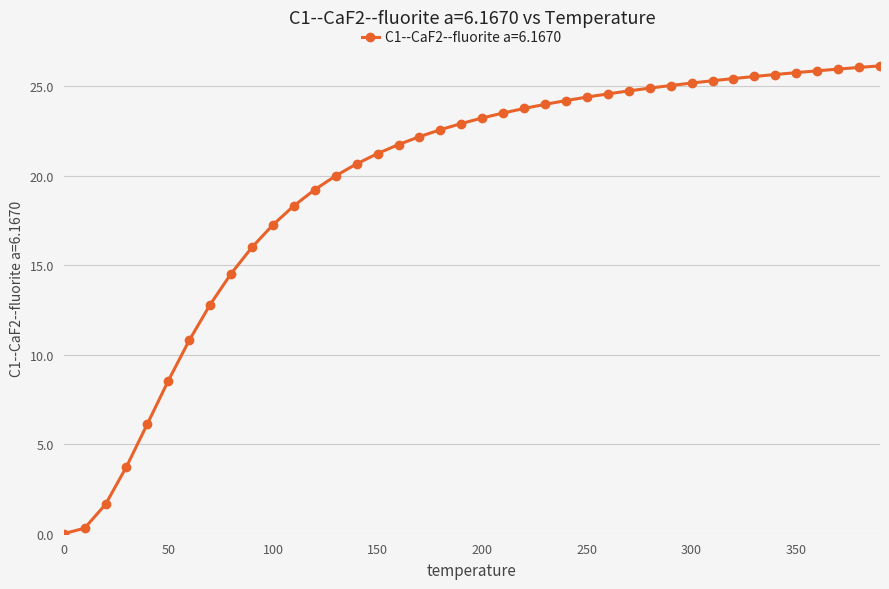

What is the sum of all values?

779.4